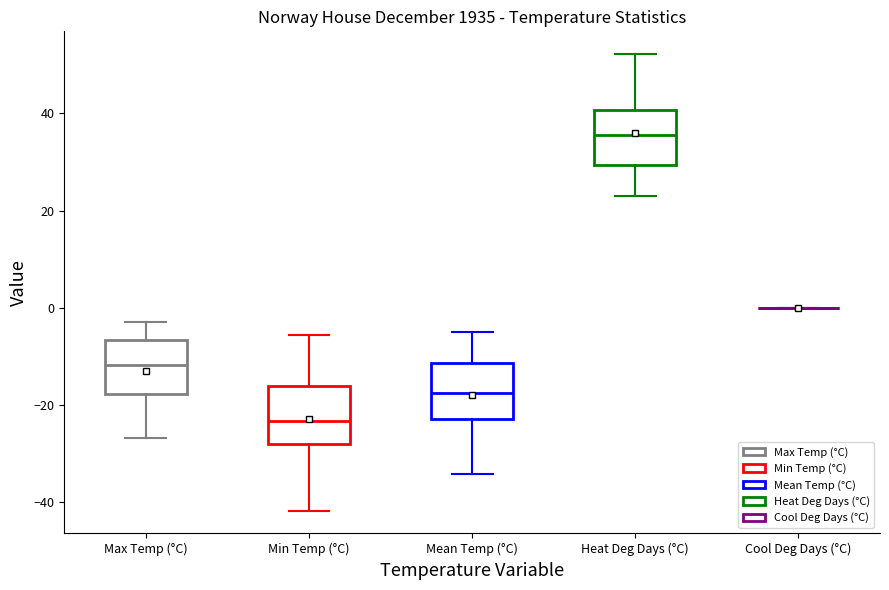

Where does the lower whisker of the box for Max Temp (°C) end on the y-axis? The values are not printed on the chart, so give them approximately, as read against the axis.

-26